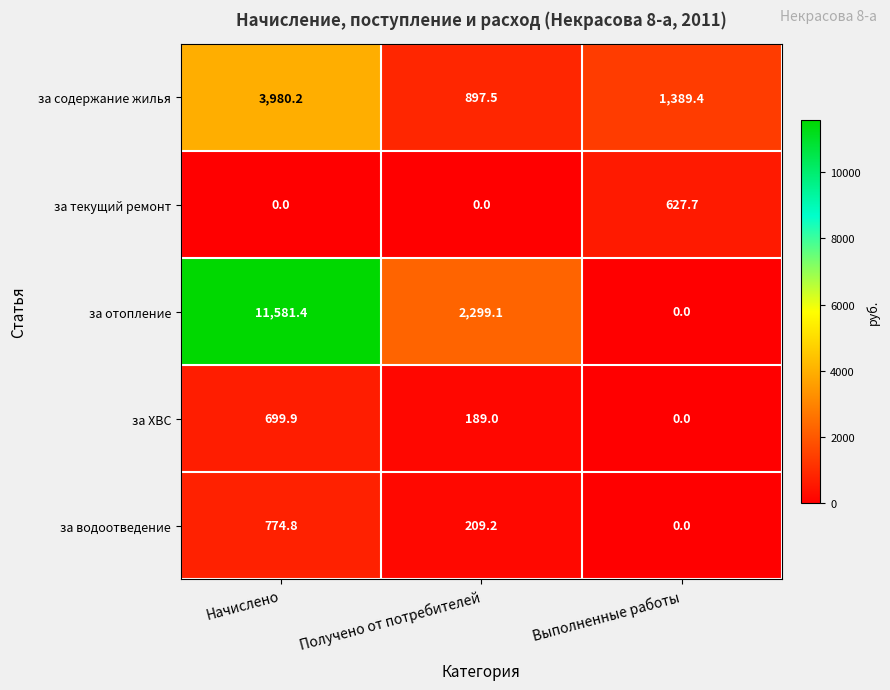

At how many categories does at least one series exceed 10003?

1